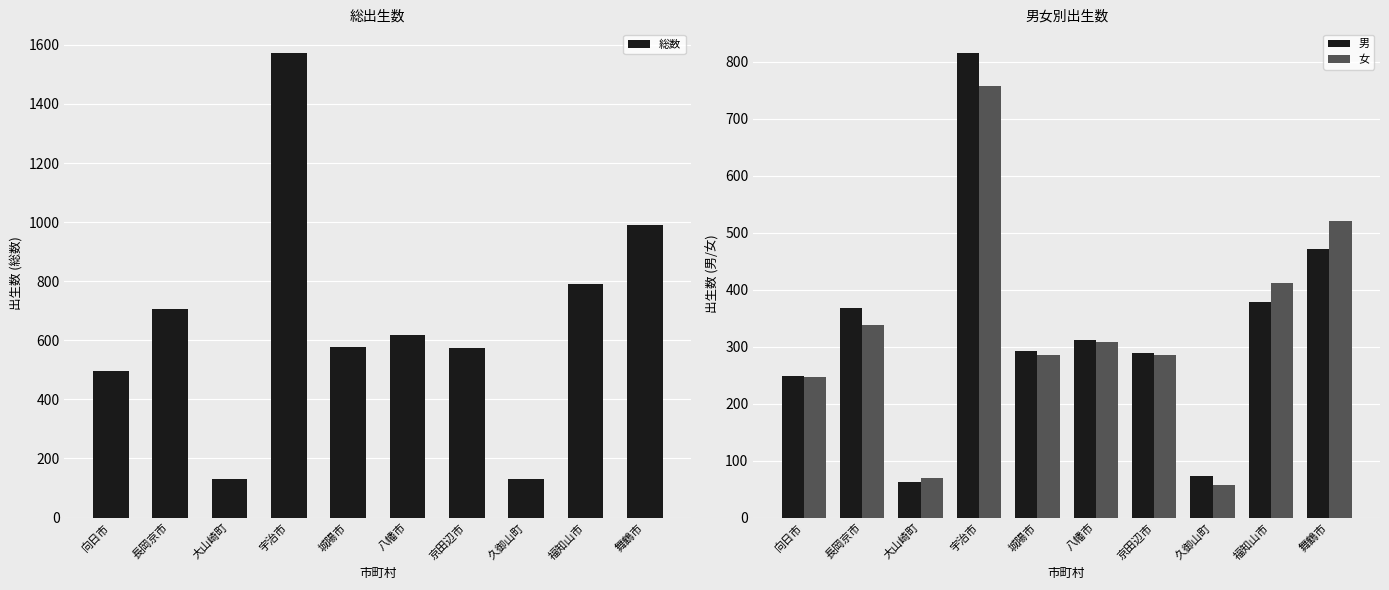

Is the value of 総数 at 八幡市 greater than the value of 女 at 久御山町?

Yes